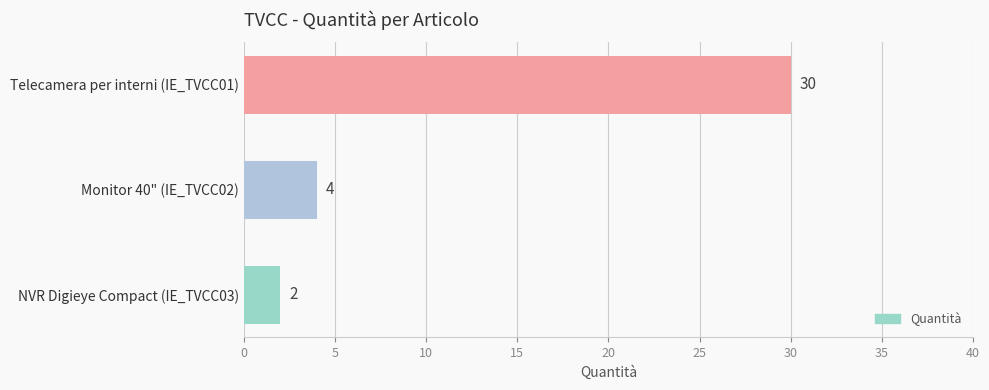

Reading top to bottom, transcribe all the data shown in this chart.

30	4	2